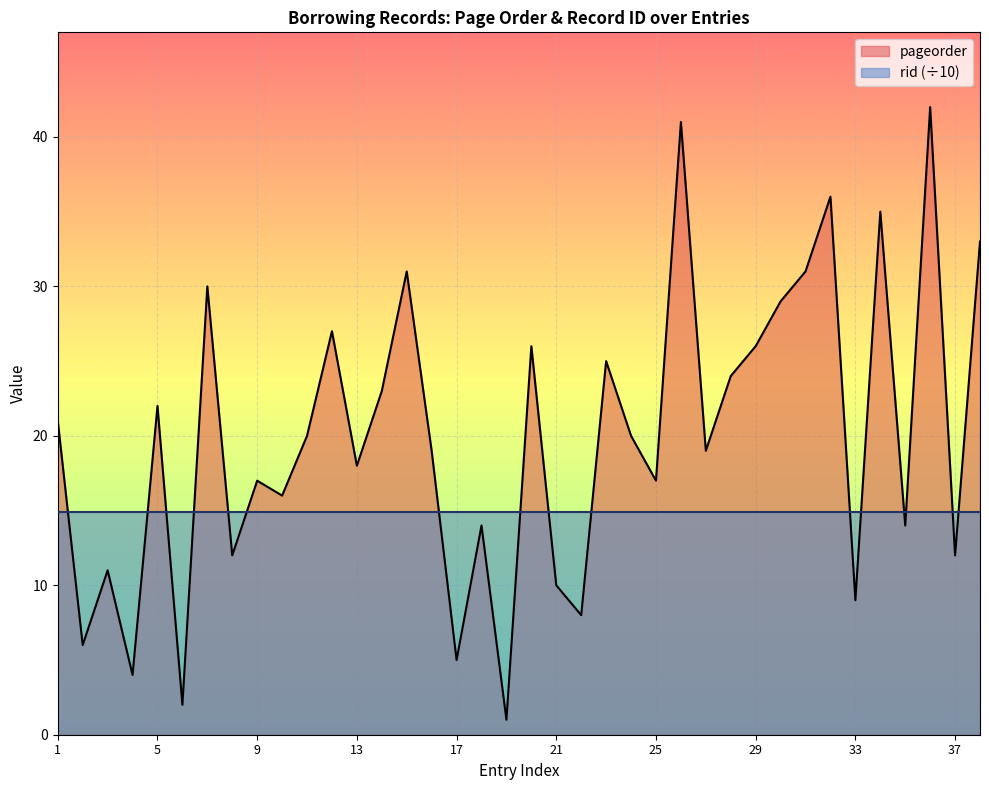

Rank the categories by value from lowest to highest.

19, 6, 4, 17, 2, 22, 33, 21, 3, 8, 37, 18, 35, 10, 9, 25, 13, 16, 27, 11, 24, 1, 5, 14, 28, 23, 20, 29, 12, 30, 7, 15, 31, 38, 34, 32, 26, 36